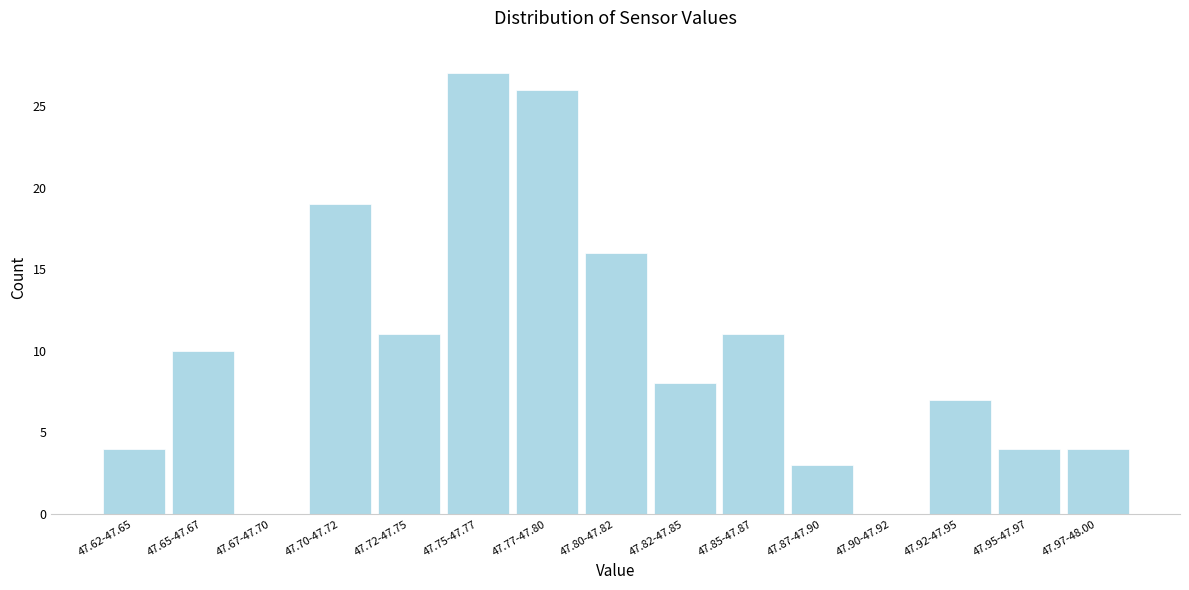

Reading left to right, list all the values displayed in this chart.

47.62-47.65=4	47.65-47.67=10	47.67-47.70=0	47.70-47.72=19	47.72-47.75=11	47.75-47.77=27	47.77-47.80=26	47.80-47.82=16	47.82-47.85=8	47.85-47.87=11	47.87-47.90=3	47.90-47.92=0	47.92-47.95=7	47.95-47.97=4	47.97-48.00=4